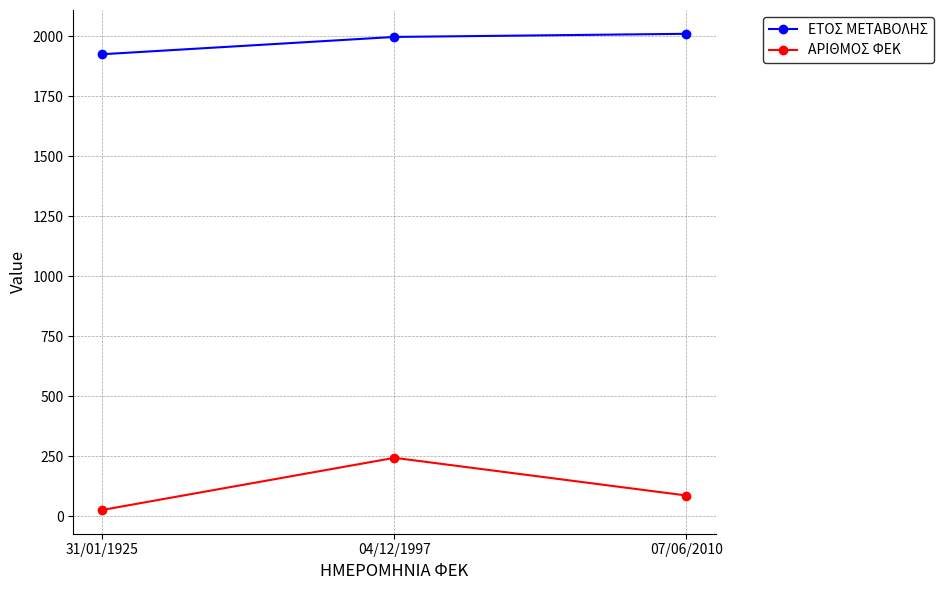

Rank the series by their average value, from lowest to highest.

ΑΡΙΘΜΟΣ ΦΕΚ, ΕΤΟΣ ΜΕΤΑΒΟΛΗΣ